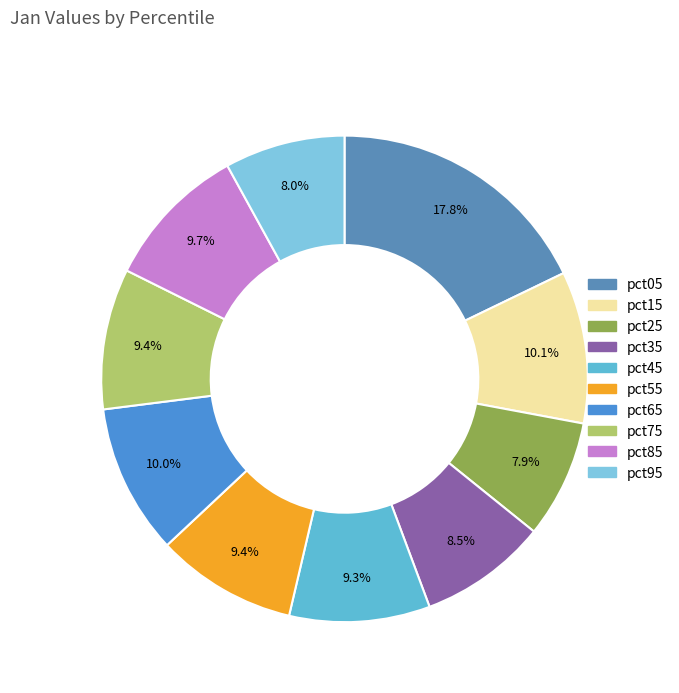

Count the number of slices in the pie.

10